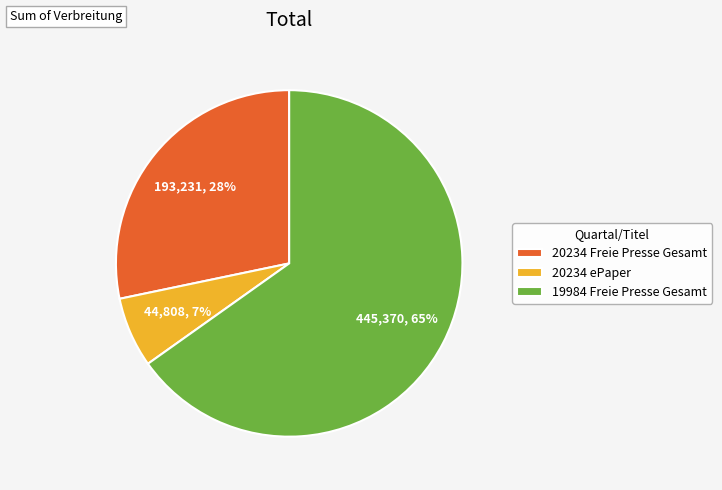

Which slice is the largest?

19984 Freie Presse Gesamt